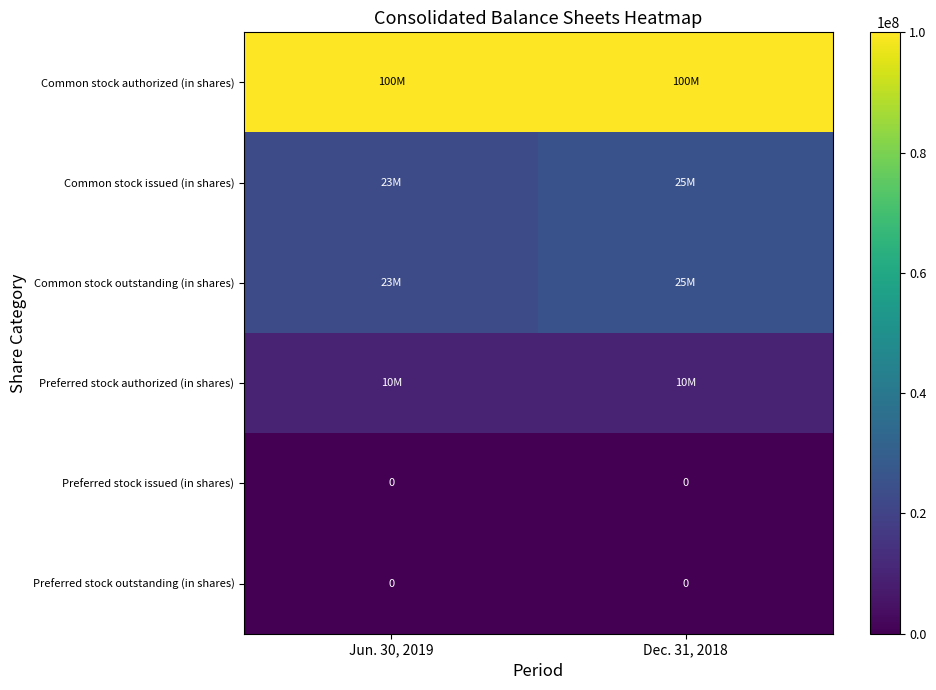

Is it true that Preferred stock issued (in shares) equals 0 at Dec. 31, 2018?

True